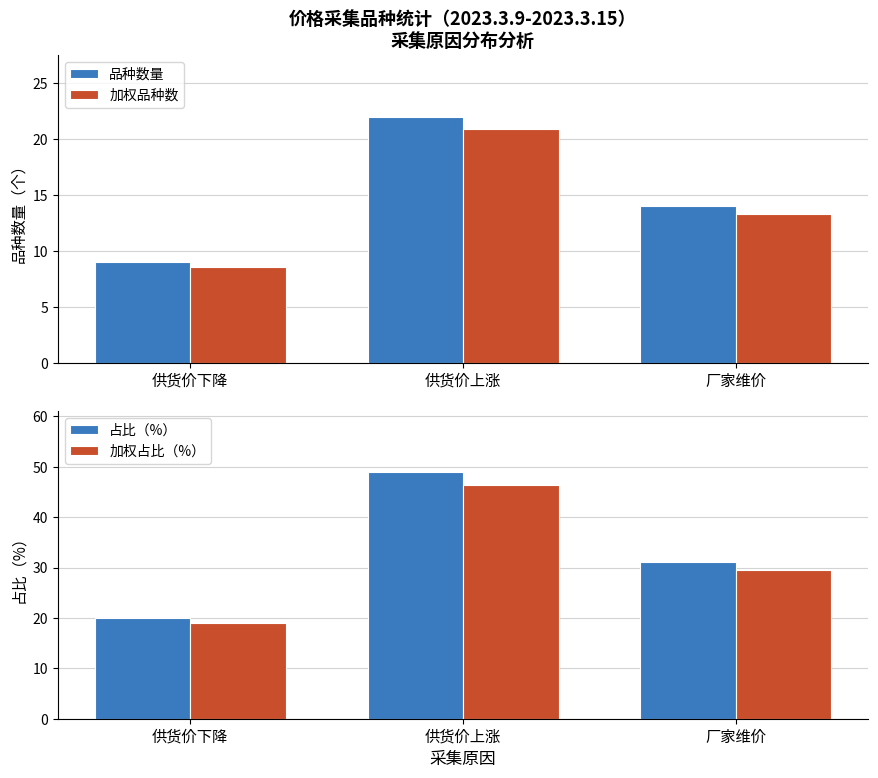

At which label does 品种数量 reach its minimum?

供货价下降